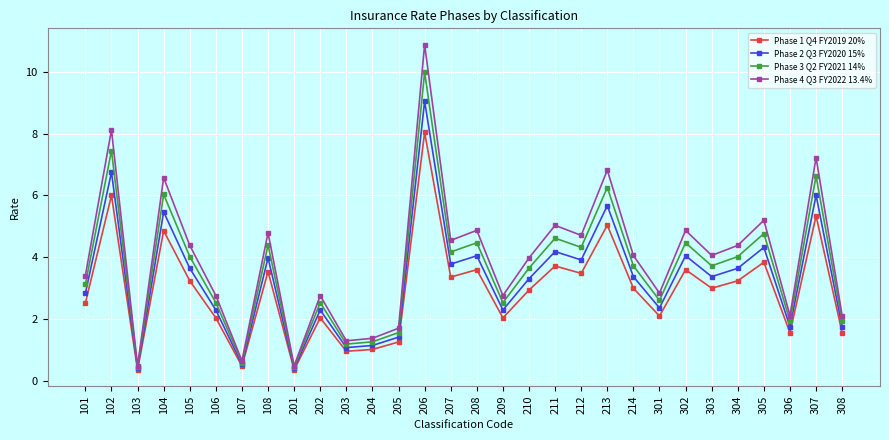

Which series changed the most between 302 and 306?

Phase 4 Q3 FY2022 13.4%